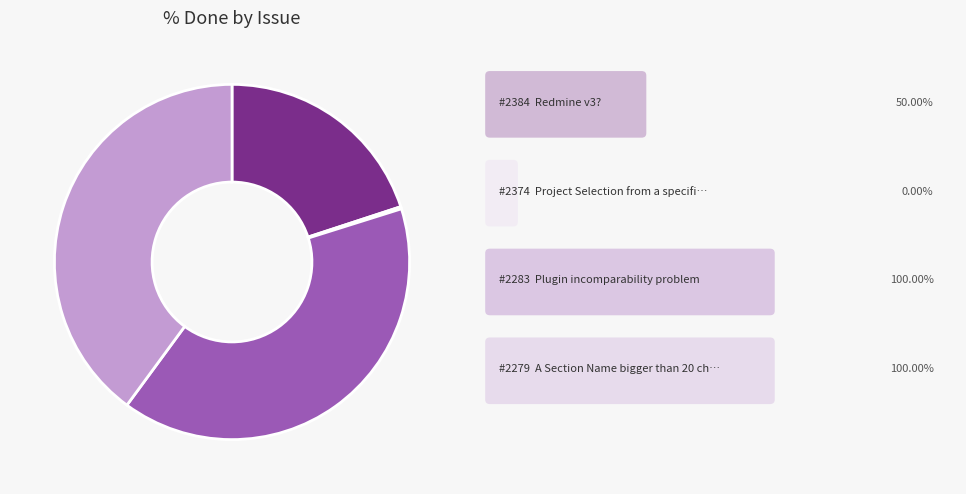

Does any single category account for the majority?

No